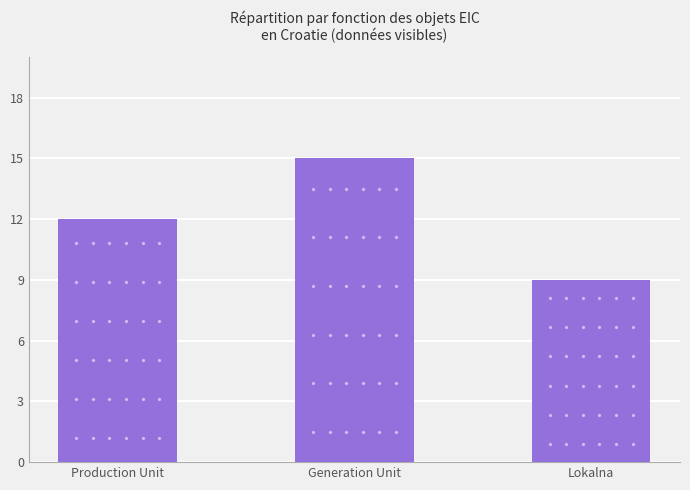

At which category does the chart reach its peak across all series?

Generation Unit